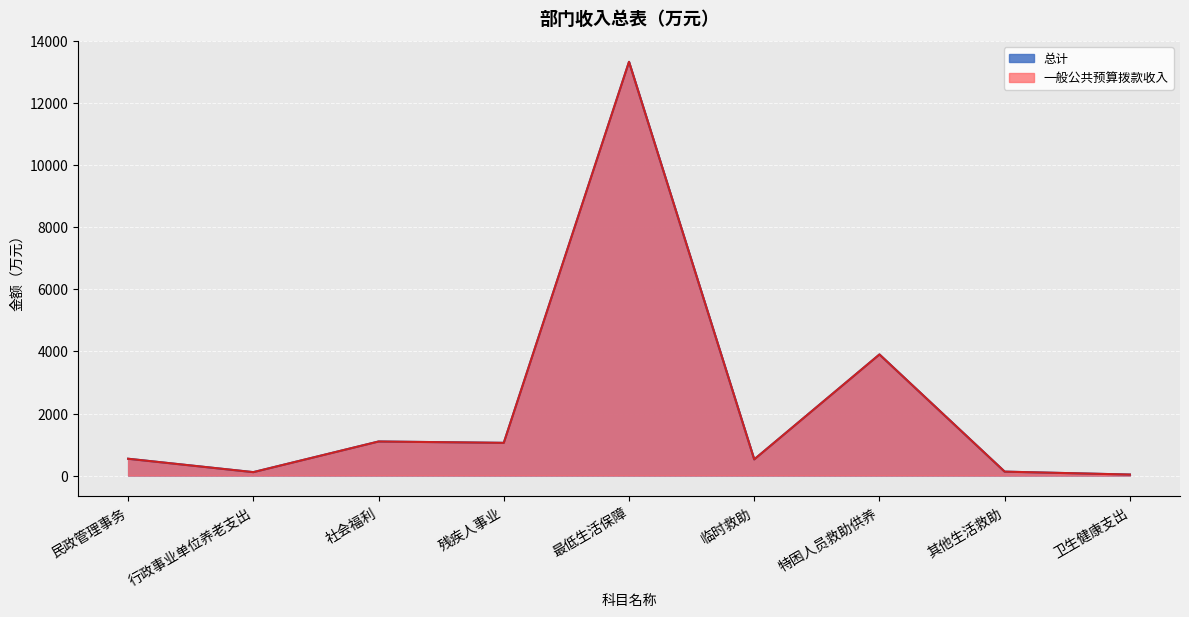

Is the value of 一般公共预算拨款收入 at 卫生健康支出 greater than the value of 总计 at 行政事业单位养老支出?

No